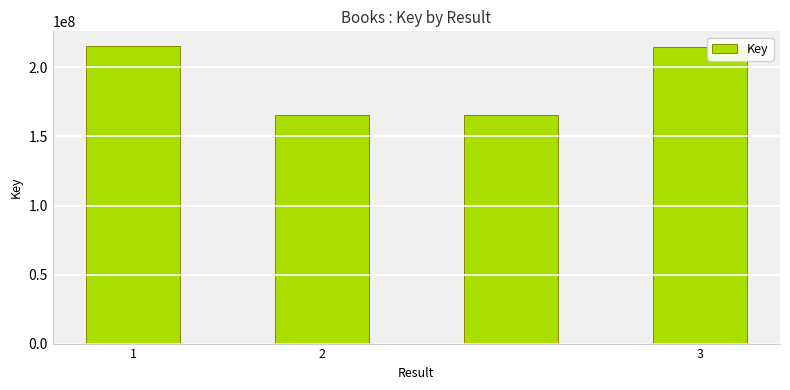

What is the difference between the maximum and minimum values?

49898820